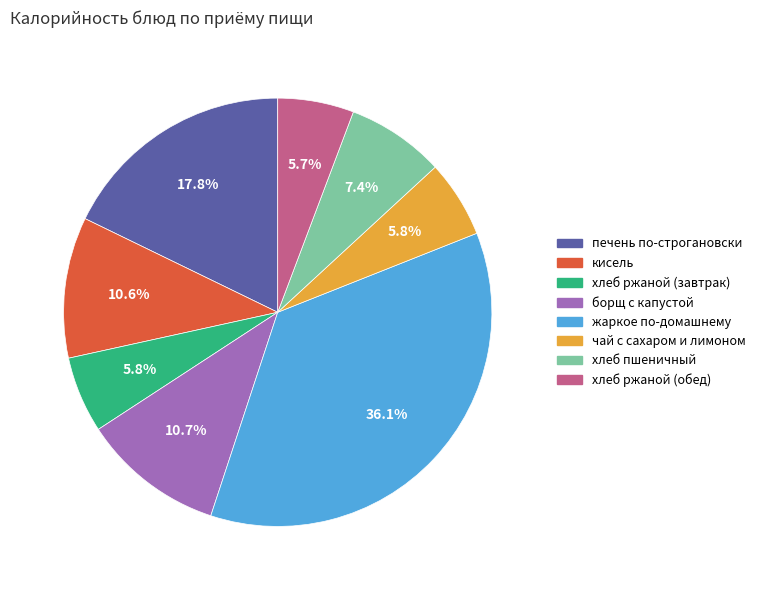

Which slice is the largest?

жаркое по-домашнему